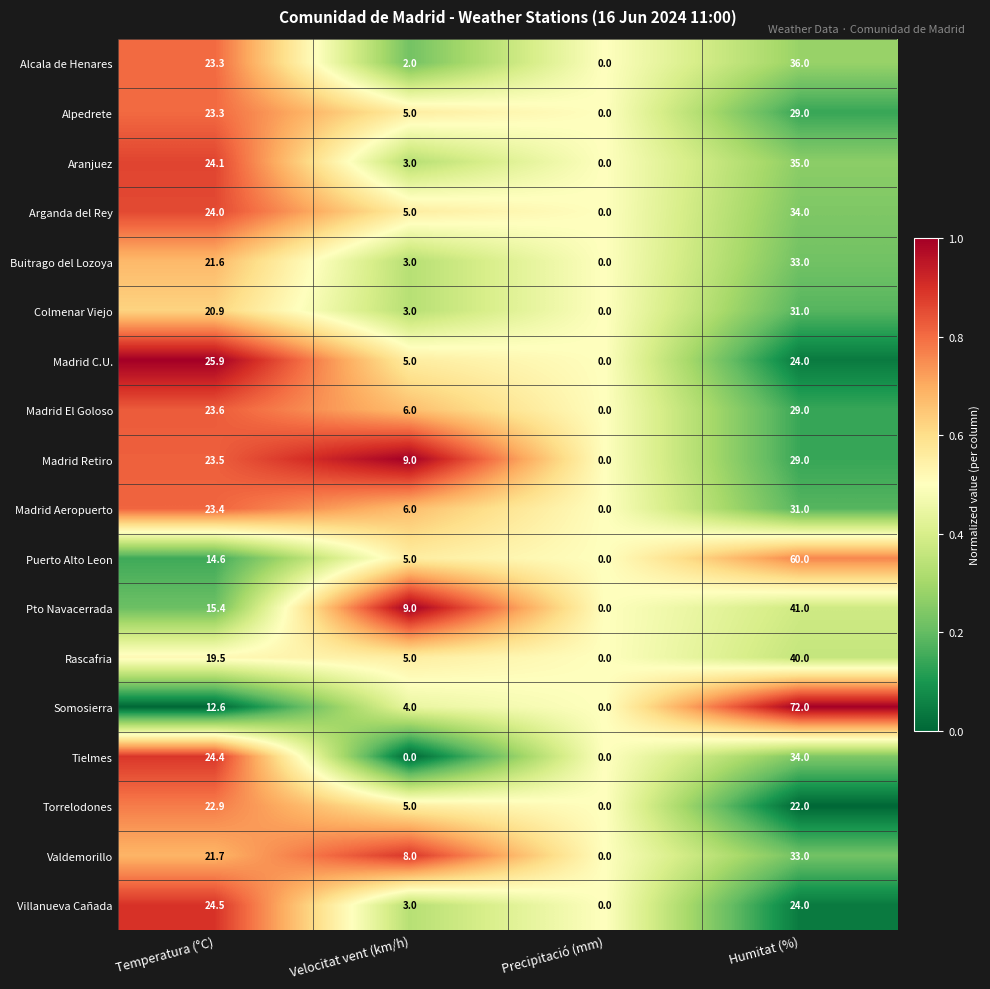

Is it true that Puerto Alto Leon equals 41.6 at Humitat (%)?

False